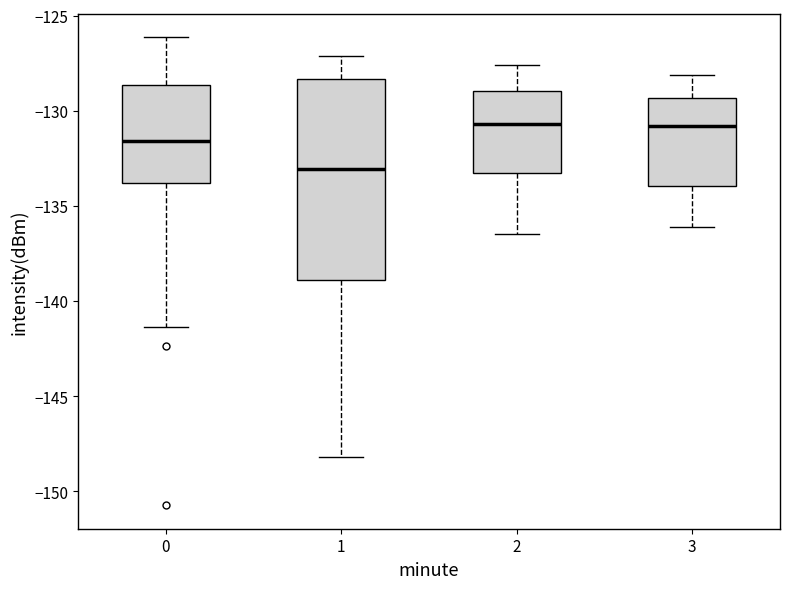

Comparing the boxes themselves (not the whiskers), which one is the tallest?

1